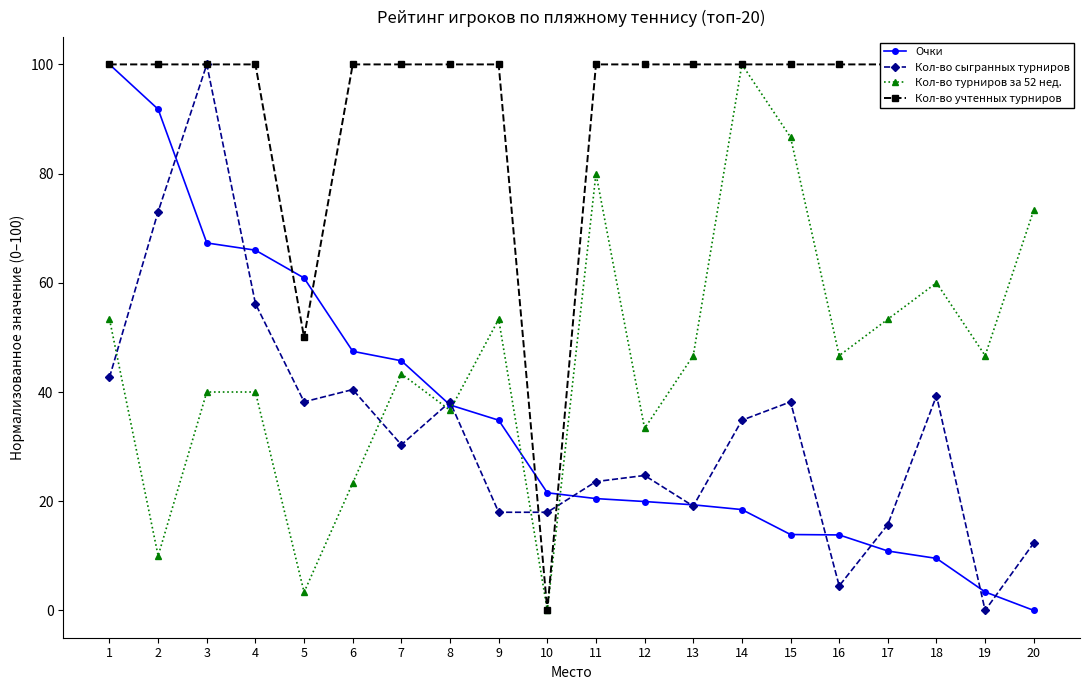

What is the sum of the Кол-во сыгранных турниров values at 7 and 6?

70.8